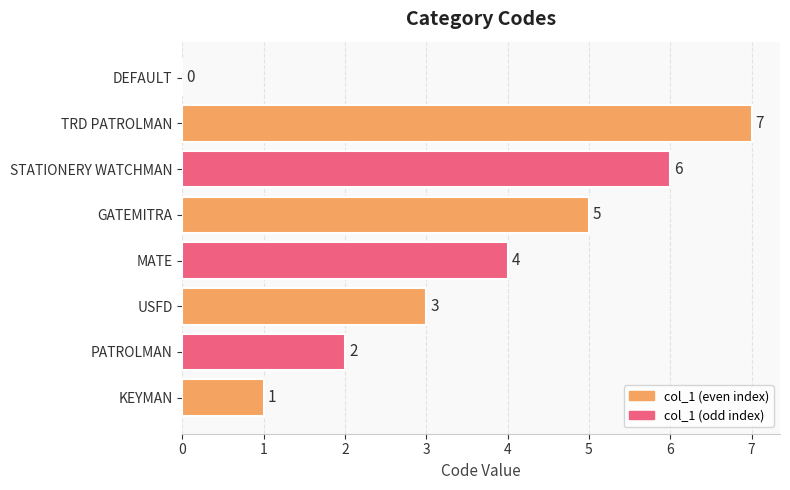

Reading top to bottom, transcribe all the data shown in this chart.

DEFAULT=0	TRD PATROLMAN=7	STATIONERY WATCHMAN=6	GATEMITRA=5	MATE=4	USFD=3	PATROLMAN=2	KEYMAN=1